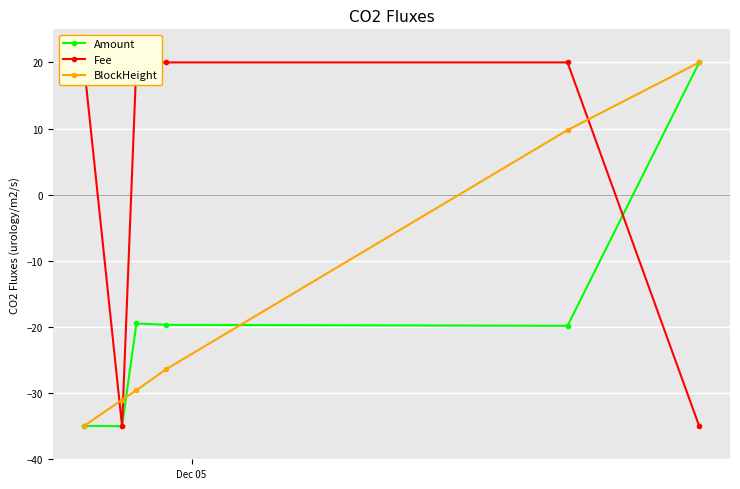

How many positive values does the Amount series have?

1